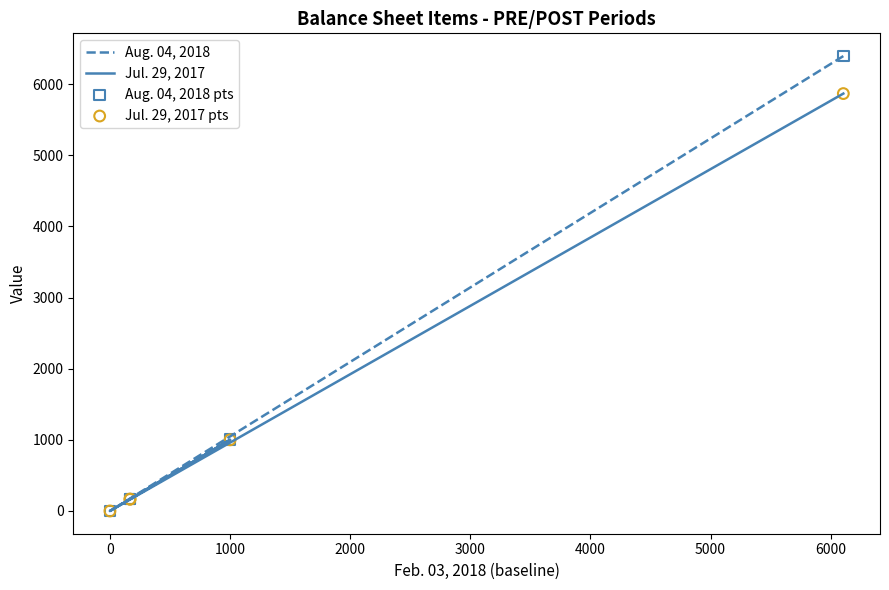

Which series has the largest total across all categories?

Aug. 04, 2018